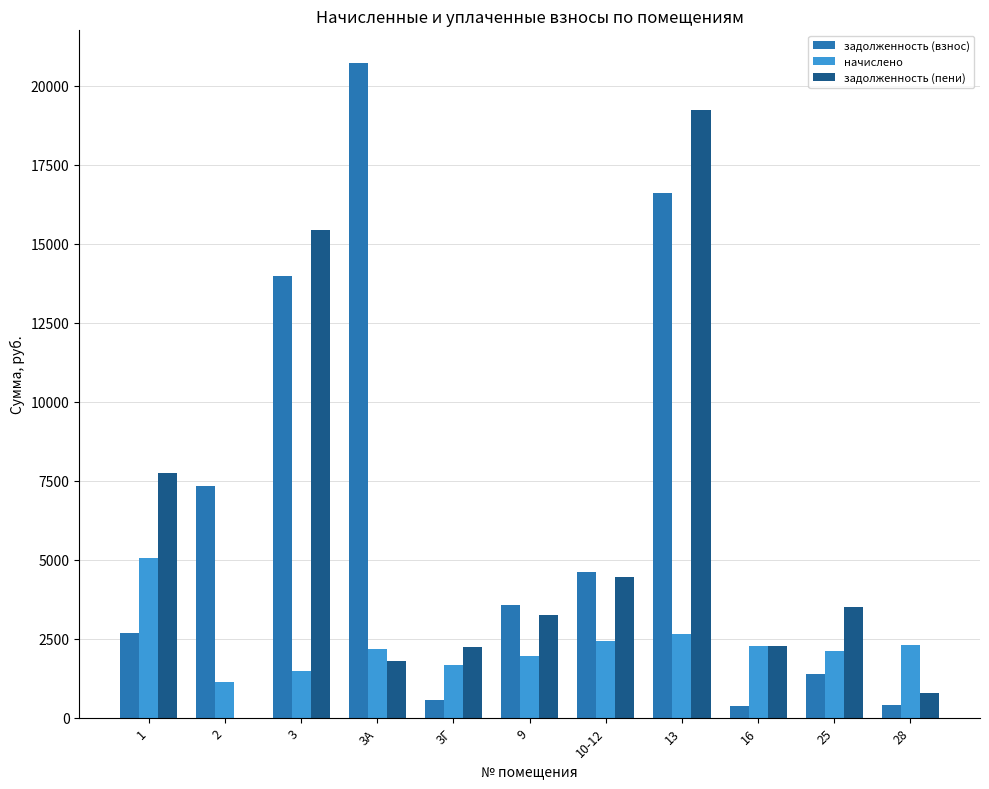

True or false: задолженность (пени) has a value of 11563.7 at 13.

False